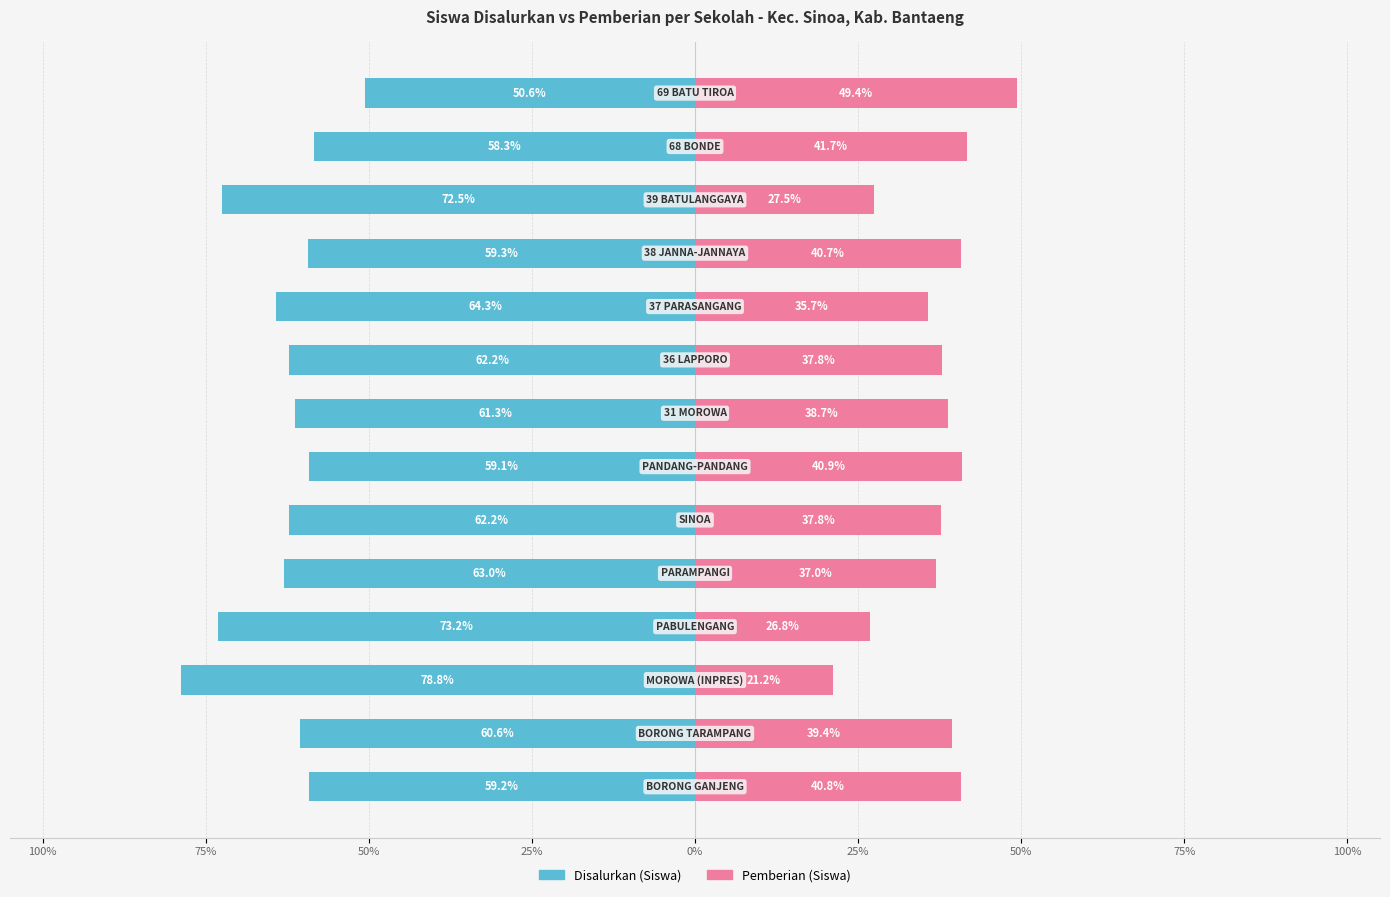

Which has a higher value, 12 or 9?

12